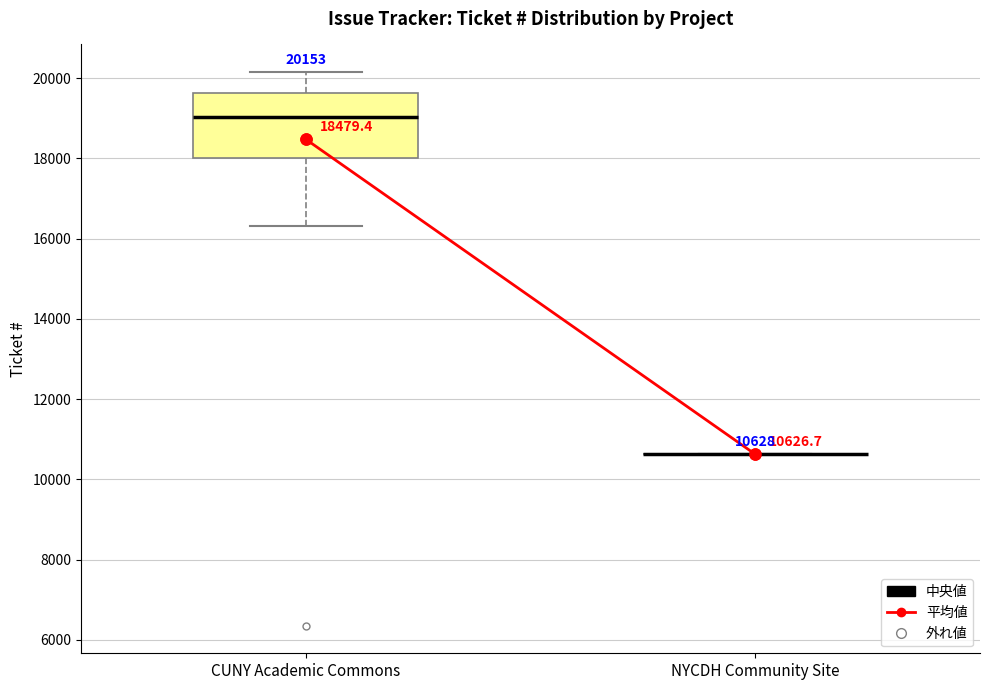

Comparing the boxes themselves (not the whiskers), which one is the tallest?

CUNY Academic Commons